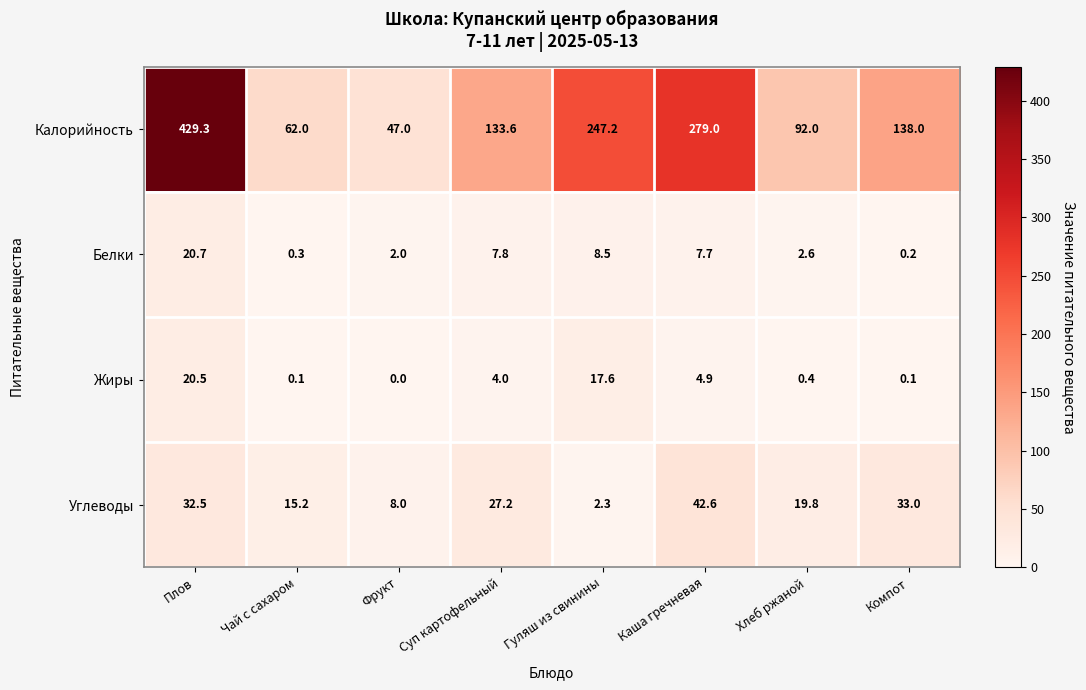

Which series has the largest range (max minus min)?

Калорийность